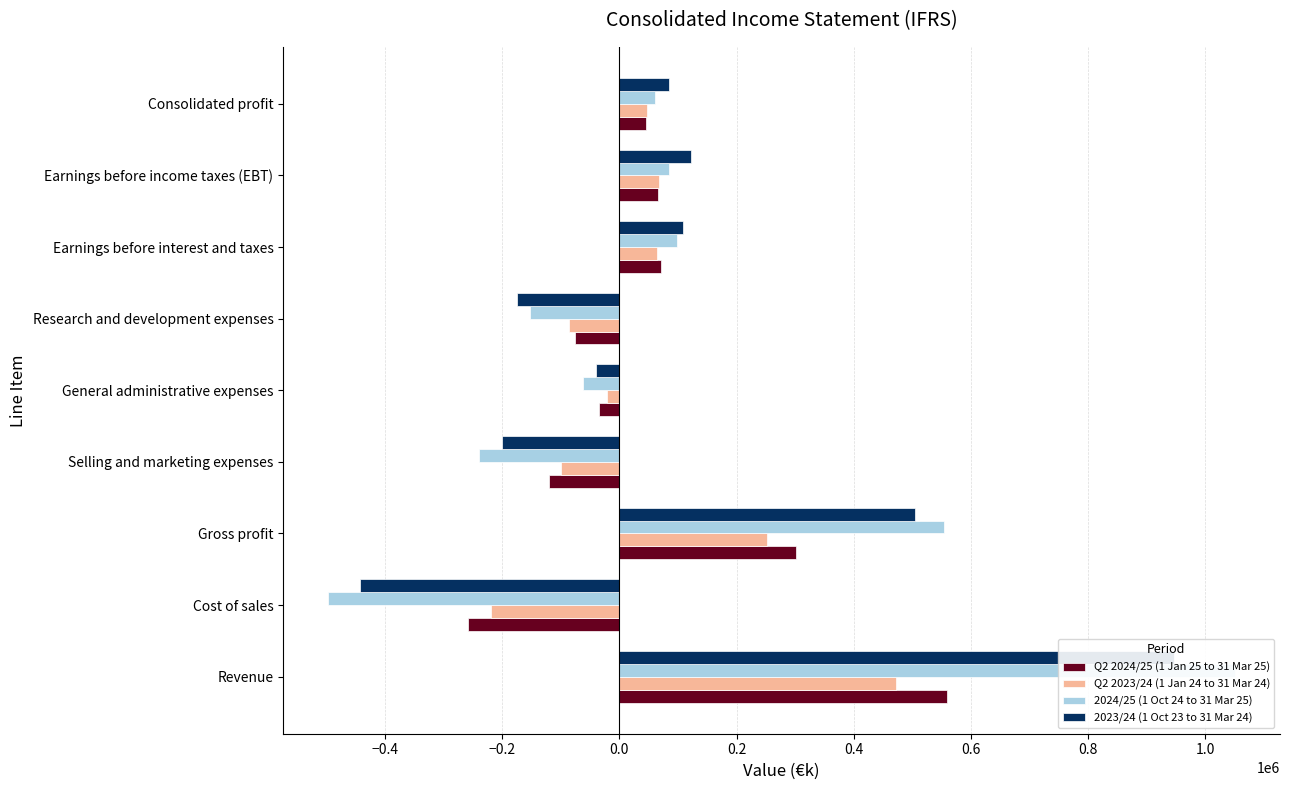

What is the difference between the 2024/25 (1 Oct 24 to 31 Mar 25) values at Earnings before interest and taxes and General administrative expenses?

161778